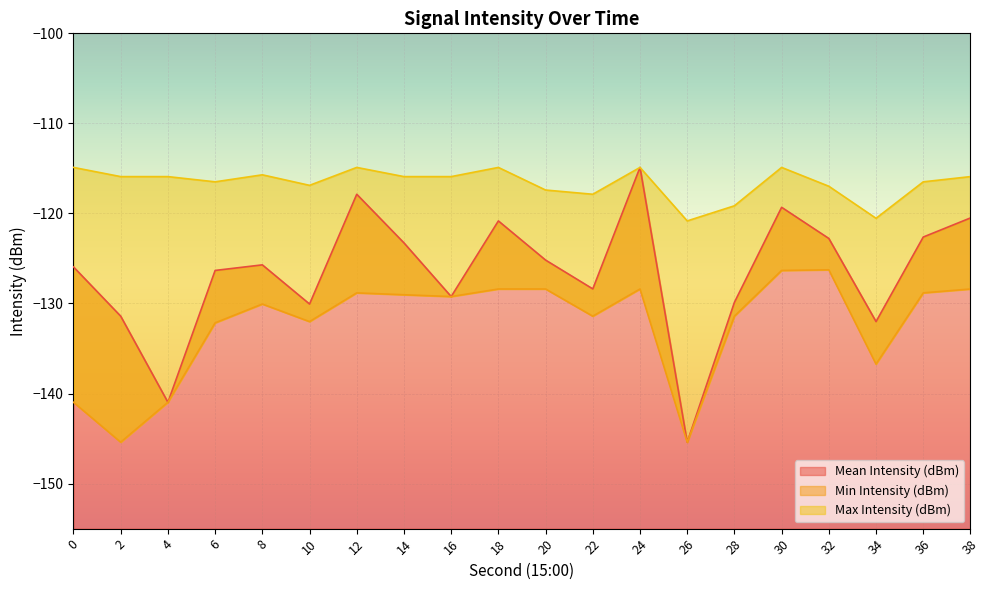

At which category is the sum across all series the highest?

24